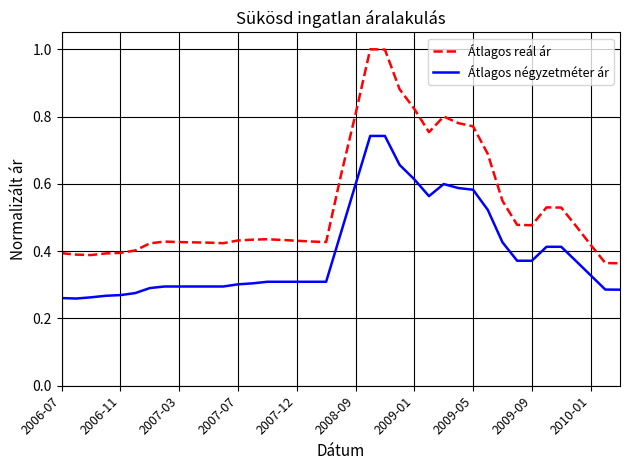

Which series has the largest total across all categories?

Átlagos reál ár